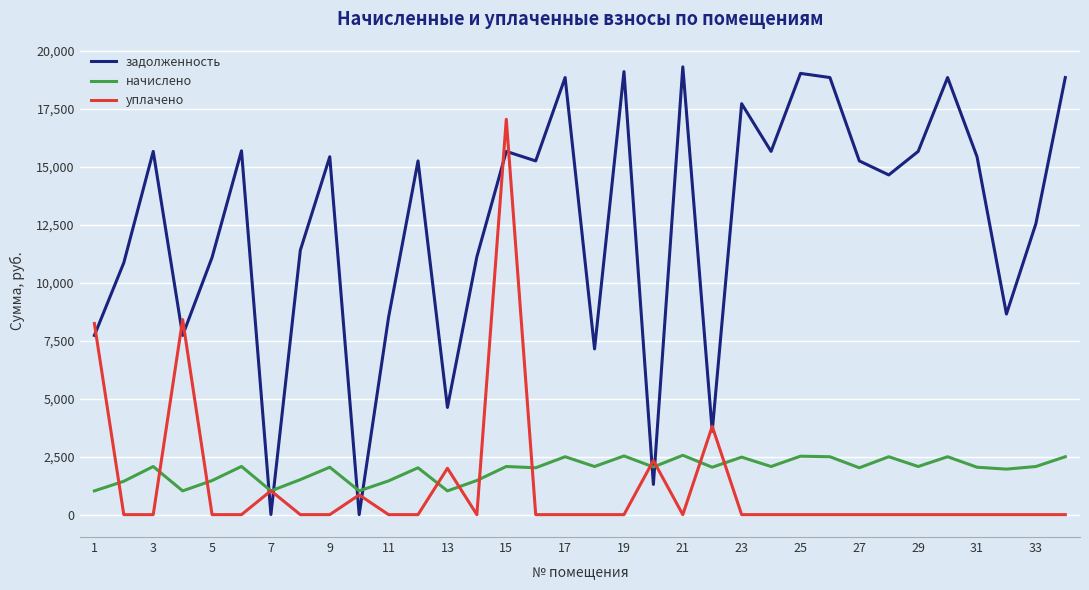

True or false: задолженность and уплачено cross at least once.

True